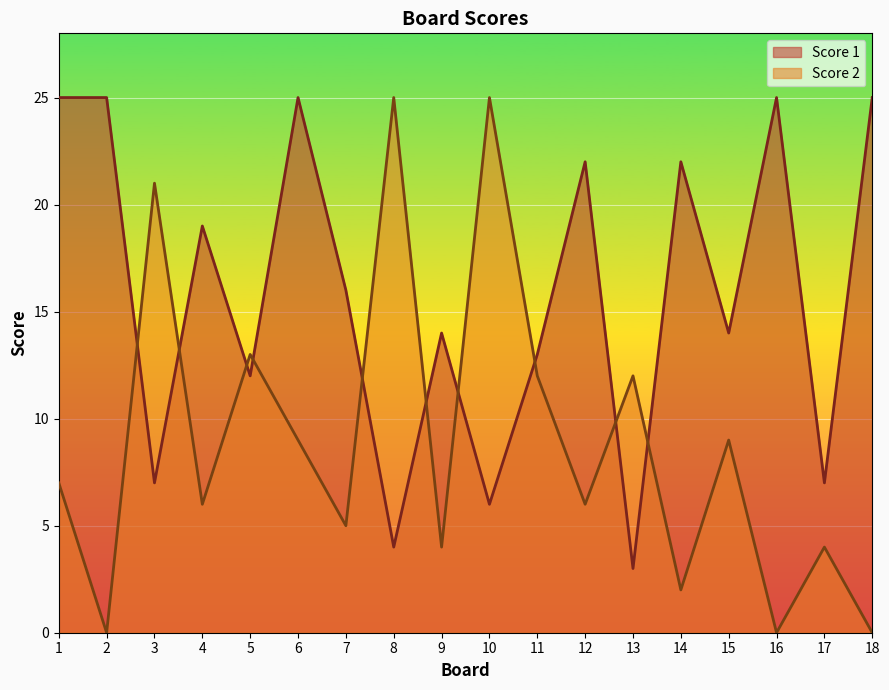

The value of Score 2 at 18 is 0. True or false?

True